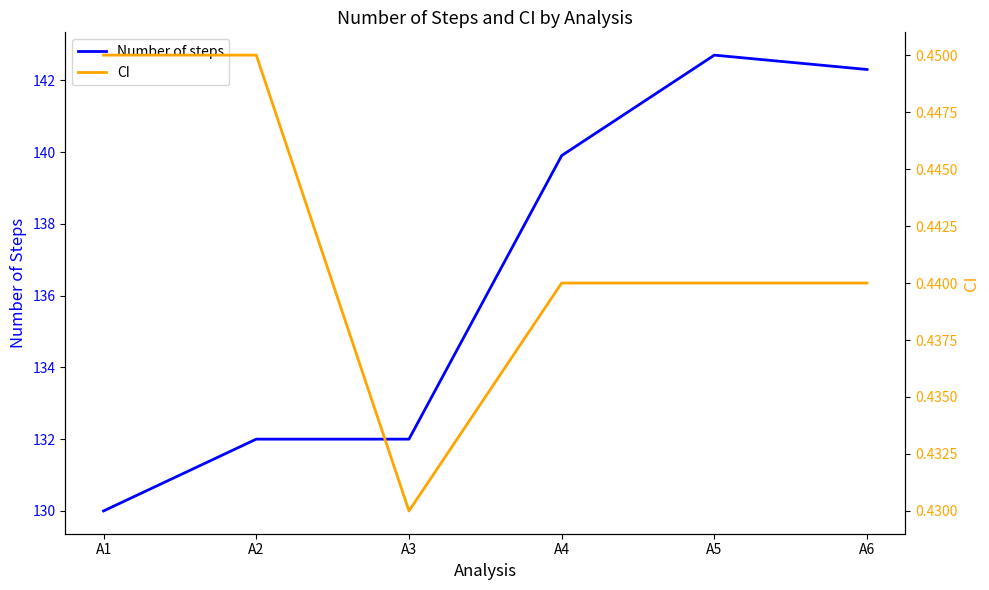

The value of Number of steps at A2 is 86.8. True or false?

False